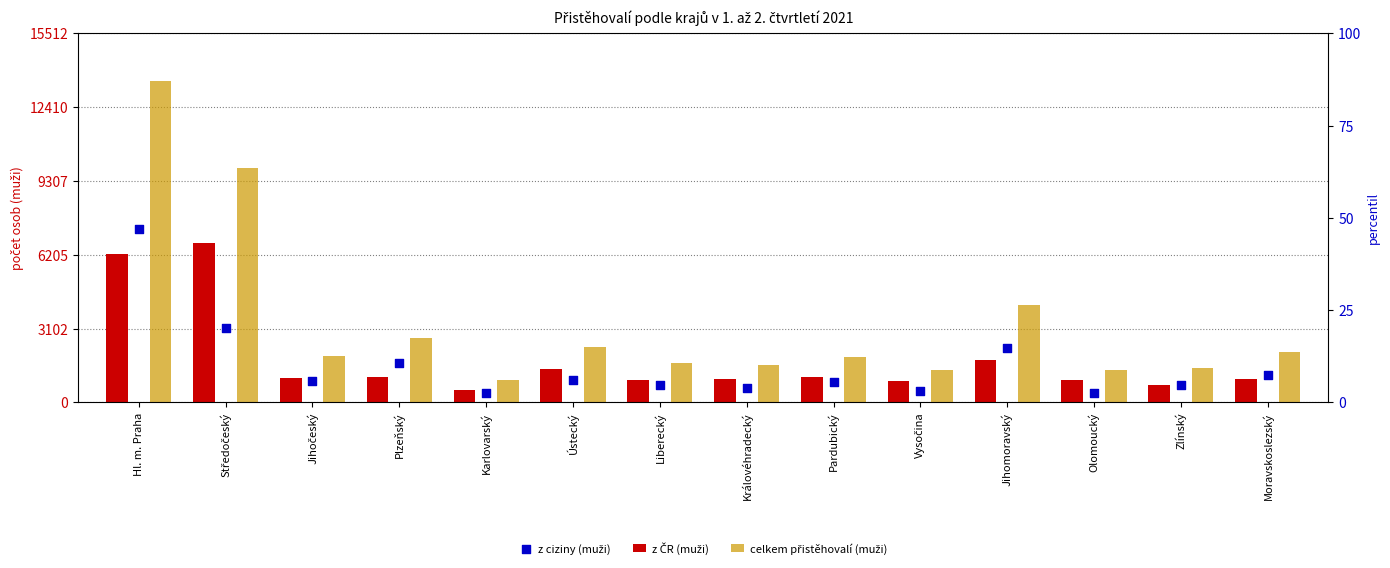

At how many categories does at least one series exceed 4868?

2